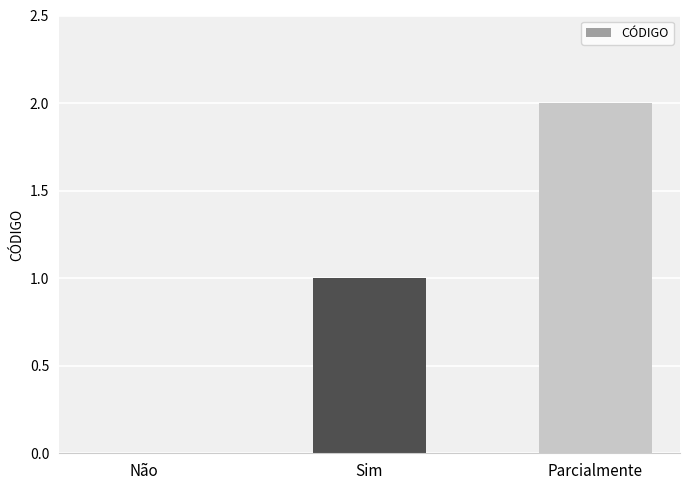

How many values are between 0 and 2?

3